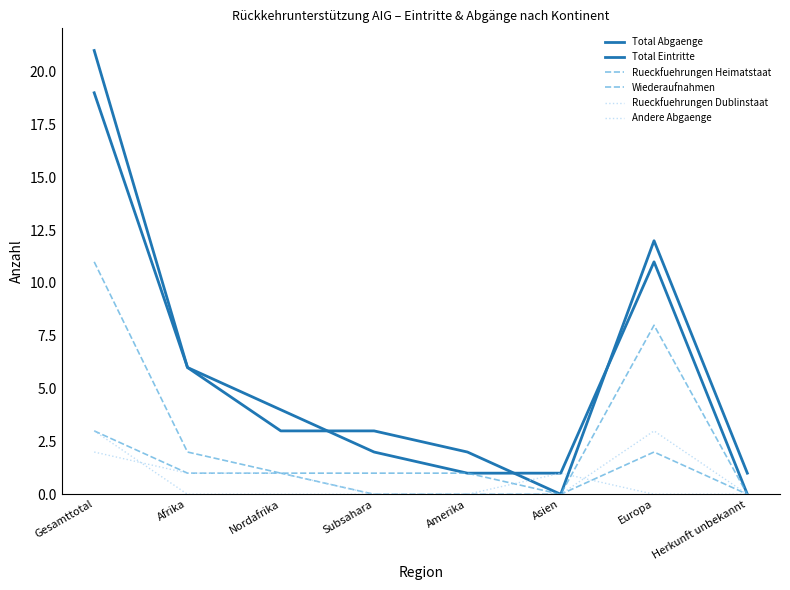

True or false: Total Abgaenge and Andere Abgaenge cross at least once.

False